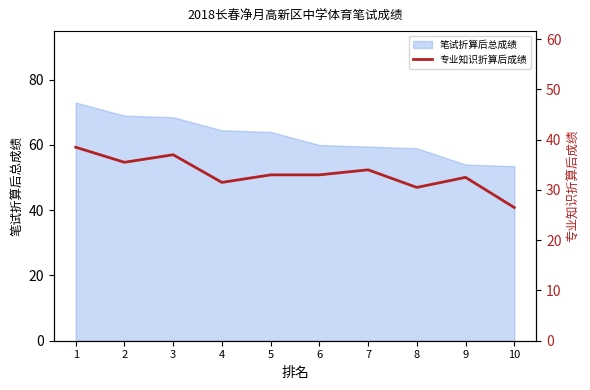

True or false: 笔试折算后总成绩 has a value of 15.3 at 7.

False